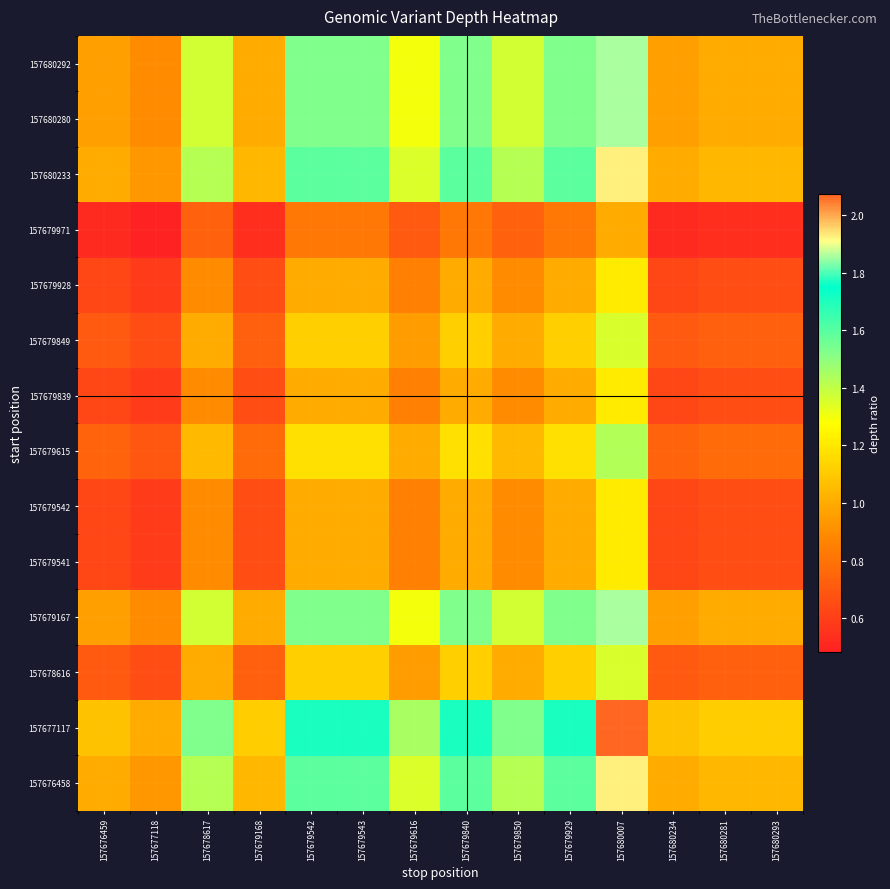

Reading left to right, extract all data points from this chart.

157676458: 157676459=1.0	157677118=0.9	157678617=1.4	157679168=1.0	157679542=1.6	157679543=1.6	157679616=1.4	157679840=1.6	157679850=1.4	157679929=1.6	157680007=1.9	157680234=1.0	157680281=1.0	157680293=1.0
157677117: 157676459=1.1	157677118=1.0	157678617=1.5	157679168=1.1	157679542=1.7	157679543=1.7	157679616=1.4	157679840=1.7	157679850=1.5	157679929=1.7	157680007=2.1	157680234=1.1	157680281=1.1	157680293=1.1
157678616: 157676459=0.7	157677118=0.7	157678617=1.0	157679168=0.7	157679542=1.1	157679543=1.1	157679616=0.9	157679840=1.1	157679850=1.0	157679929=1.1	157680007=1.4	157680234=0.7	157680281=0.7	157680293=0.7
157679167: 157676459=1.0	157677118=0.9	157678617=1.4	157679168=1.0	157679542=1.5	157679543=1.5	157679616=1.3	157679840=1.5	157679850=1.4	157679929=1.5	157680007=1.9	157680234=1.0	157680281=1.0	157680293=1.0
157679541: 157676459=0.6	157677118=0.6	157678617=0.9	157679168=0.7	157679542=1.0	157679543=1.0	157679616=0.8	157679840=1.0	157679850=0.9	157679929=1.0	157680007=1.2	157680234=0.6	157680281=0.7	157680293=0.7
157679542: 157676459=0.6	157677118=0.6	157678617=0.9	157679168=0.7	157679542=1.0	157679543=1.0	157679616=0.8	157679840=1.0	157679850=0.9	157679929=1.0	157680007=1.2	157680234=0.6	157680281=0.7	157680293=0.7
157679615: 157676459=0.7	157677118=0.7	157678617=1.1	157679168=0.8	157679542=1.2	157679543=1.2	157679616=1.0	157679840=1.2	157679850=1.1	157679929=1.2	157680007=1.4	157680234=0.7	157680281=0.8	157680293=0.8
157679839: 157676459=0.6	157677118=0.6	157678617=0.9	157679168=0.7	157679542=1.0	157679543=1.0	157679616=0.8	157679840=1.0	157679850=0.9	157679929=1.0	157680007=1.2	157680234=0.6	157680281=0.7	157680293=0.7
157679849: 157676459=0.7	157677118=0.7	157678617=1.0	157679168=0.7	157679542=1.1	157679543=1.1	157679616=0.9	157679840=1.1	157679850=1.0	157679929=1.1	157680007=1.4	157680234=0.7	157680281=0.7	157680293=0.7
157679928: 157676459=0.6	157677118=0.6	157678617=0.9	157679168=0.7	157679542=1.0	157679543=1.0	157679616=0.8	157679840=1.0	157679850=0.9	157679929=1.0	157680007=1.2	157680234=0.6	157680281=0.7	157680293=0.7
157679971: 157676459=0.5	157677118=0.5	157678617=0.7	157679168=0.5	157679542=0.8	157679543=0.8	157679616=0.7	157679840=0.8	157679850=0.7	157679929=0.8	157680007=1.0	157680234=0.5	157680281=0.5	157680293=0.5
157680233: 157676459=1.0	157677118=0.9	157678617=1.4	157679168=1.0	157679542=1.6	157679543=1.6	157679616=1.4	157679840=1.6	157679850=1.4	157679929=1.6	157680007=1.9	157680234=1.0	157680281=1.0	157680293=1.0
157680280: 157676459=1.0	157677118=0.9	157678617=1.4	157679168=1.0	157679542=1.5	157679543=1.5	157679616=1.3	157679840=1.5	157679850=1.4	157679929=1.5	157680007=1.9	157680234=1.0	157680281=1.0	157680293=1.0
157680292: 157676459=1.0	157677118=0.9	157678617=1.4	157679168=1.0	157679542=1.5	157679543=1.5	157679616=1.3	157679840=1.5	157679850=1.4	157679929=1.5	157680007=1.9	157680234=1.0	157680281=1.0	157680293=1.0